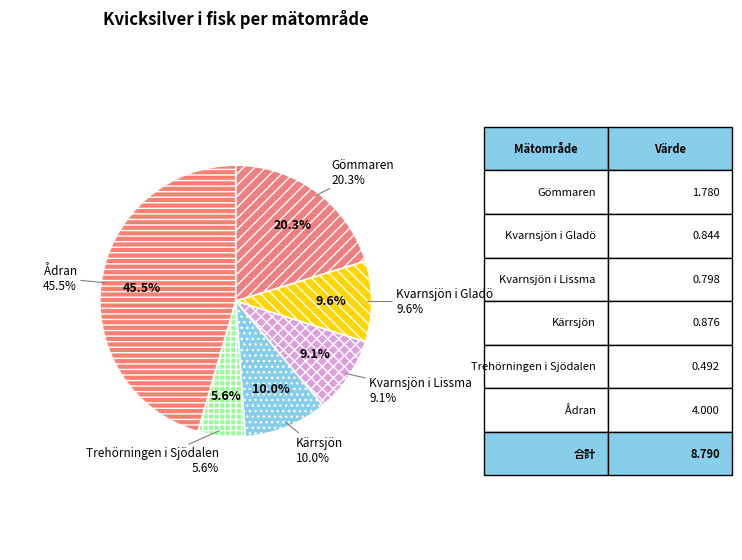

Which slice is the largest?

Ådran